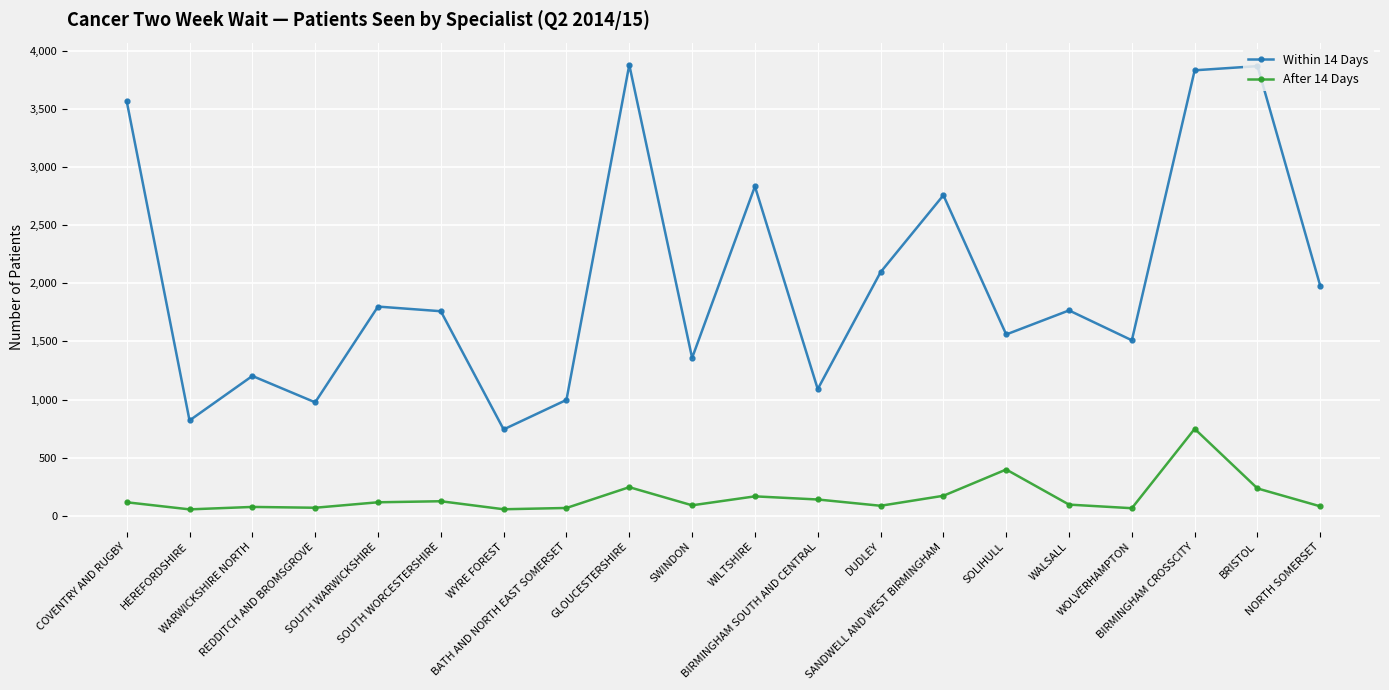

Which series changed the most between COVENTRY AND RUGBY and SOLIHULL?

Within 14 Days